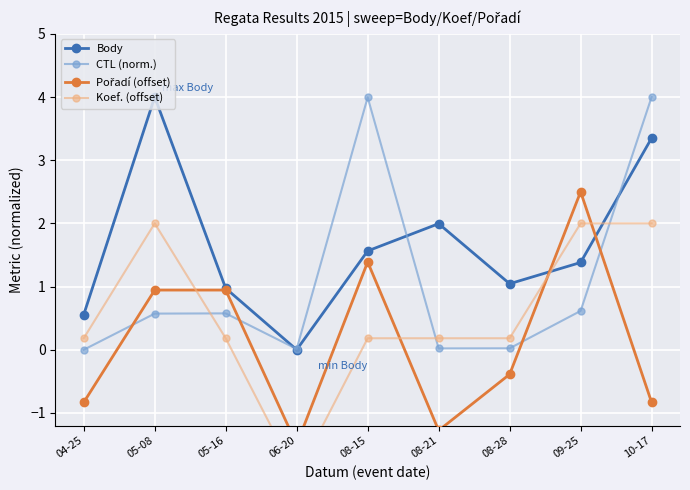

List the labels in order of Koef. (offset) value, smallest first.

06-20, 04-25, 05-16, 08-15, 08-21, 08-28, 05-08, 09-25, 10-17